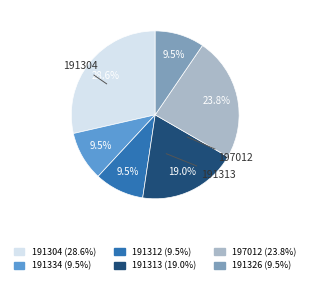

Does any single category account for the majority?

No